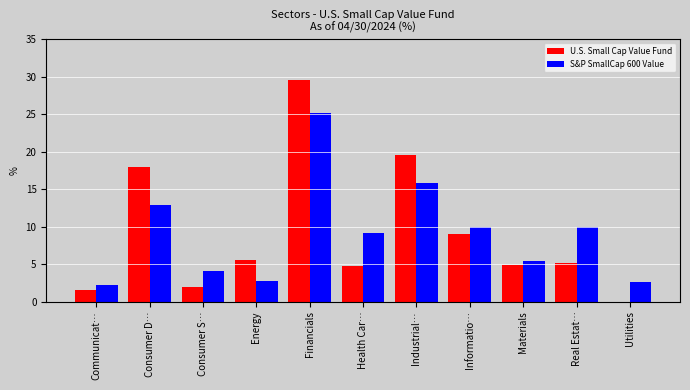

Which series changed the most between Informatio… and Materials?

S&P SmallCap 600 Value